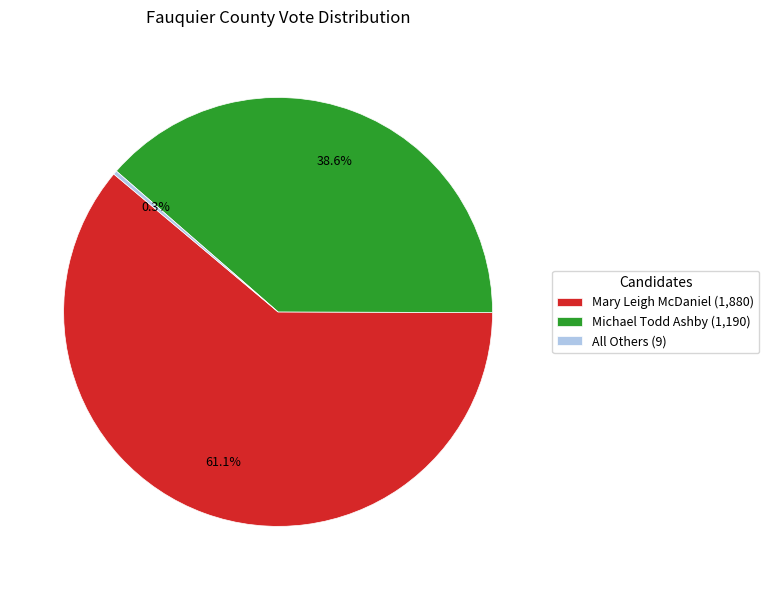

Does Mary Leigh McDaniel represent more than half of the total?

Yes